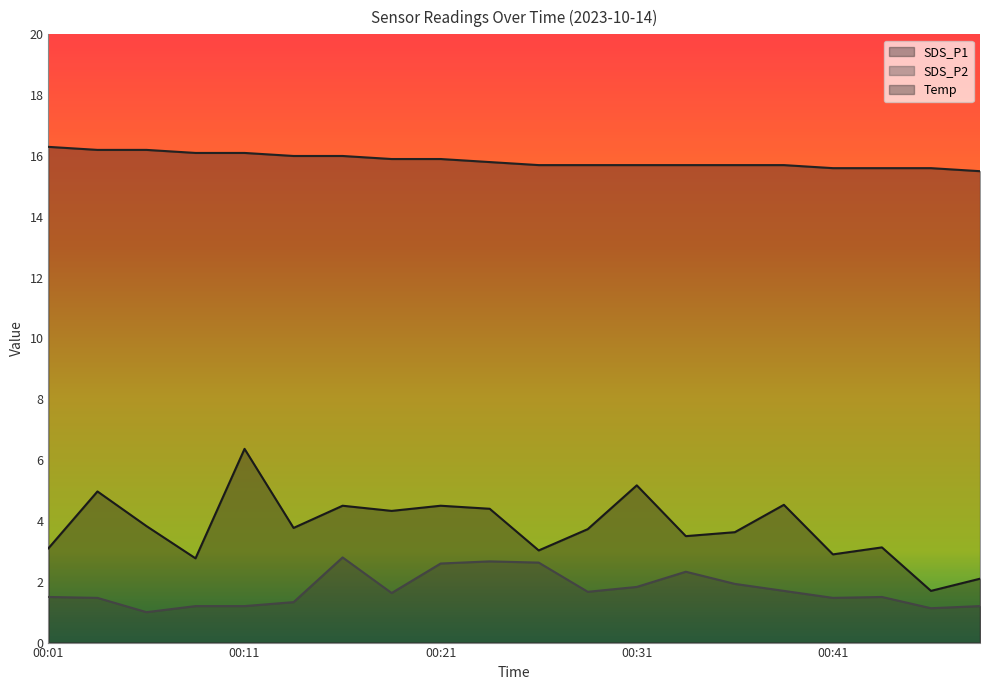

True or false: SDS_P2 and Temp cross at least once.

False